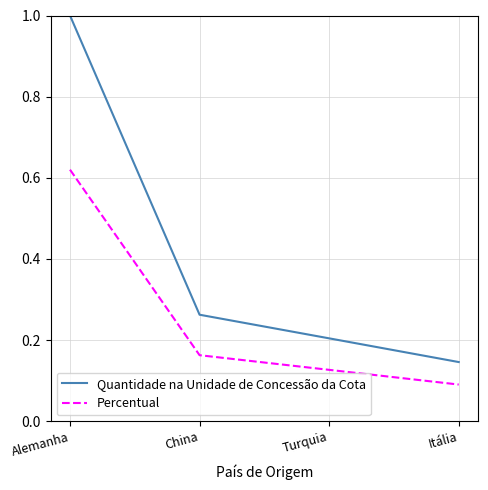

What is the difference between the maximum and second lowest values in the Percentual series?

0.5